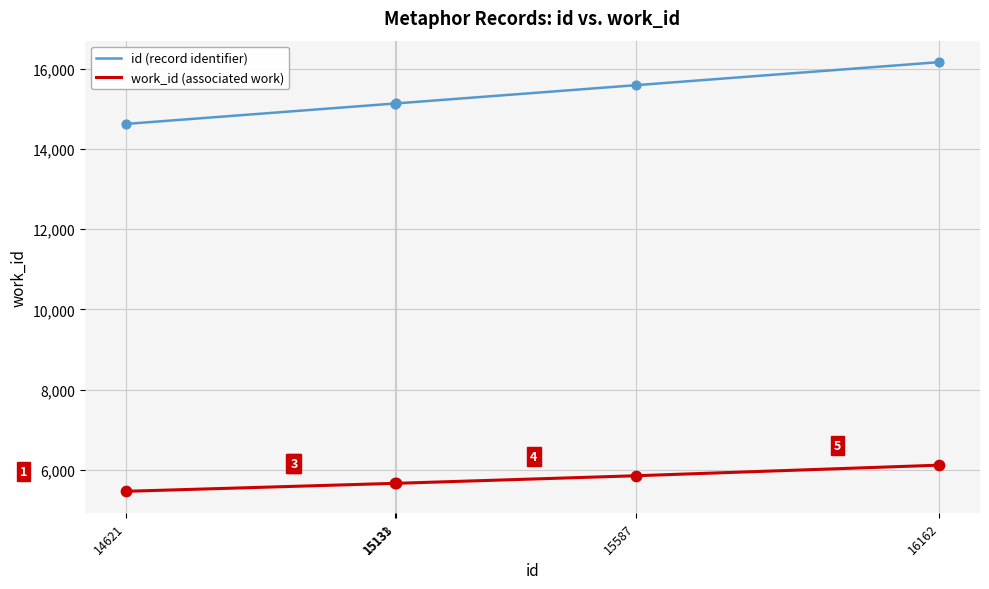

At which category is the sum across all series the highest?

16162